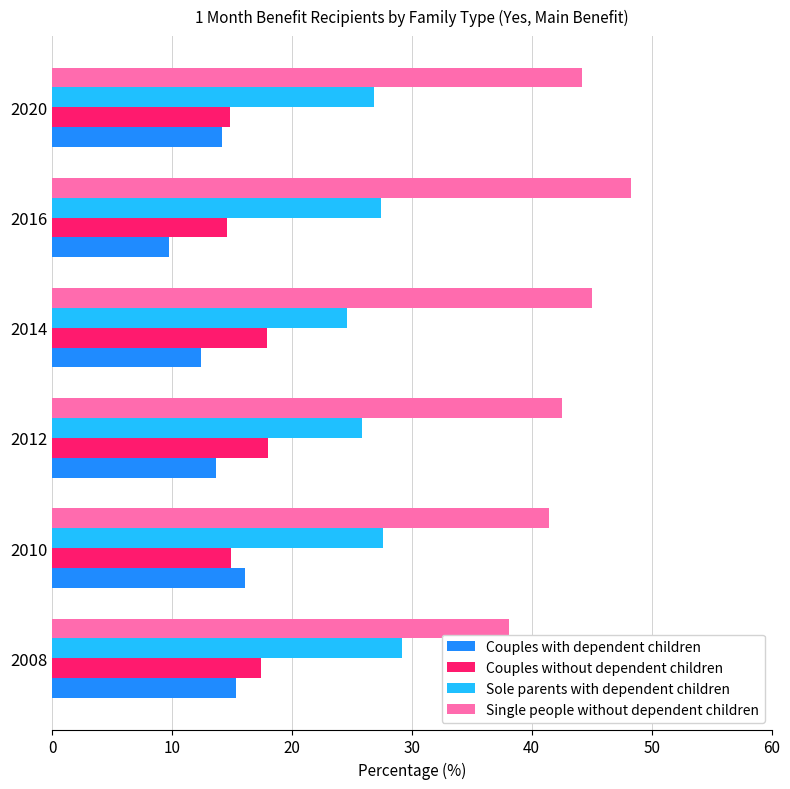

What is the sum of all Couples without dependent children values?

97.6